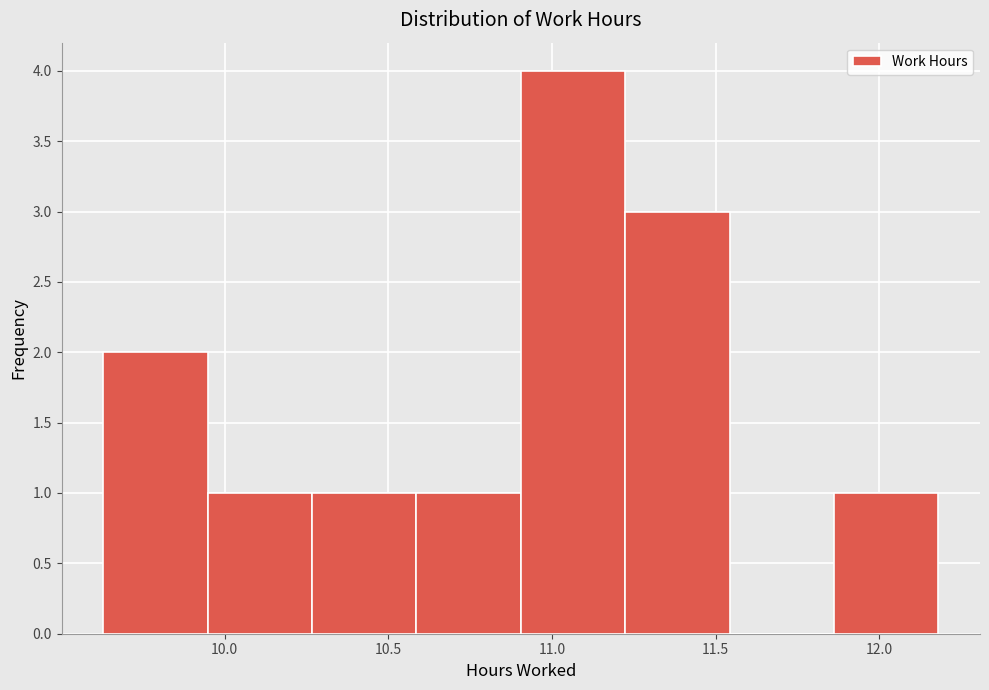

What is the height of the bar covering 10.25 to 10.60 on the x-axis? Neither the bar edges nor the heights are printed on the chart, so give them approximately, as read against the axes.

1